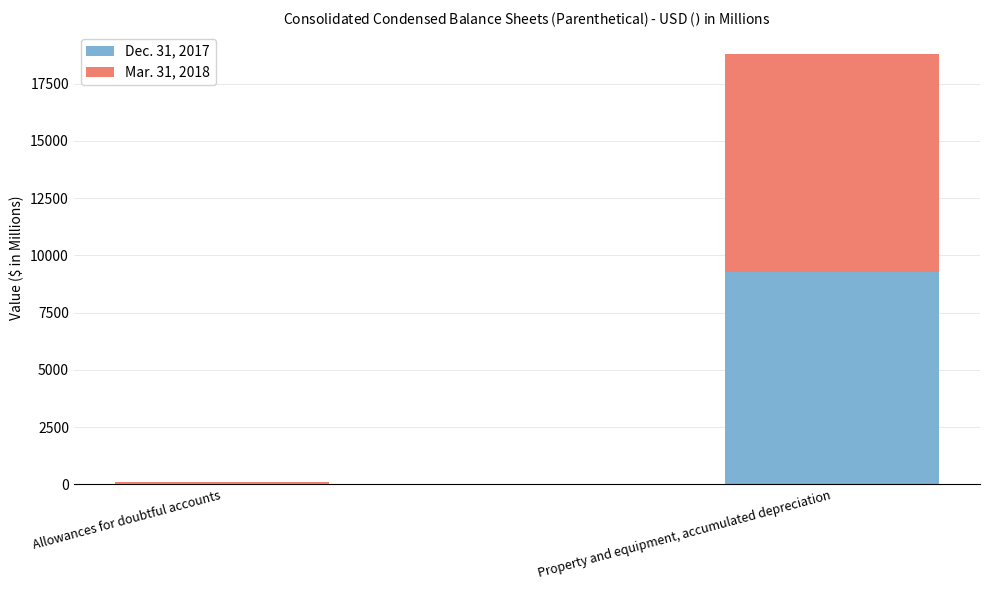

What is the highest value of the Dec. 31, 2017 series?

9264.6